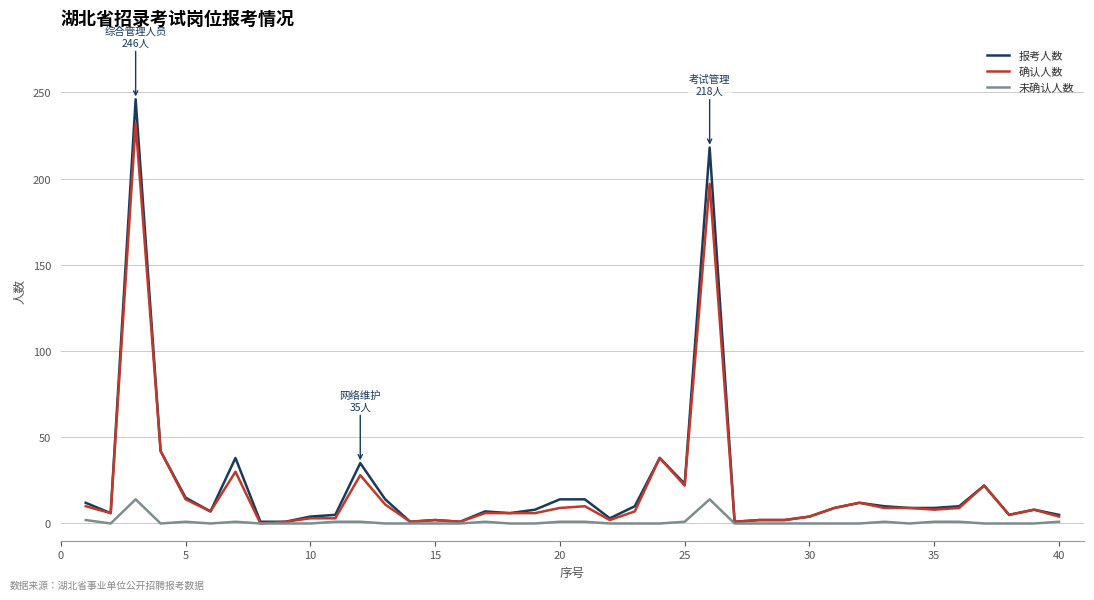

What is the greatest value displayed?

246